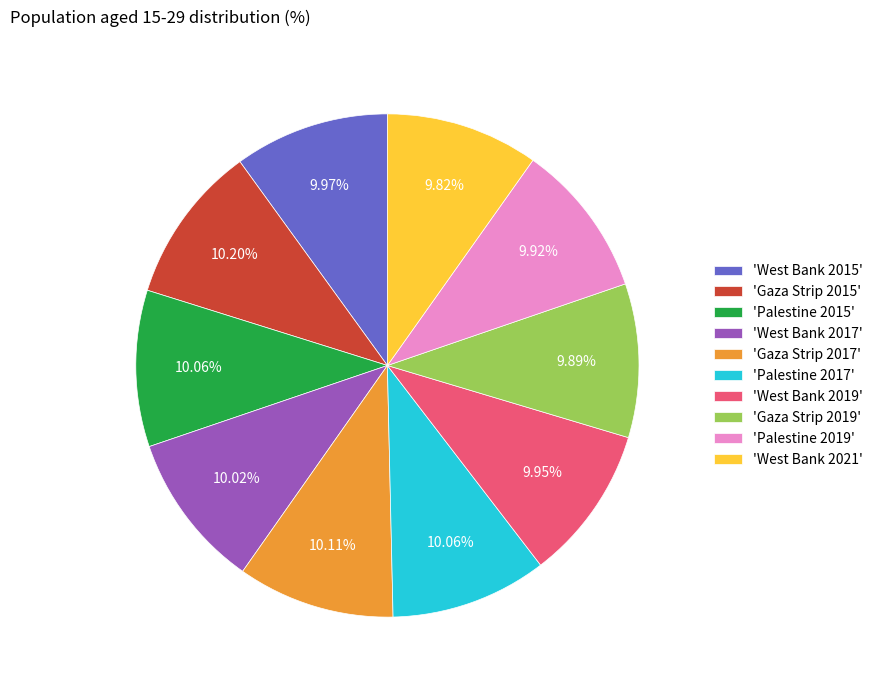

What is the ratio of the value at 'Gaza Strip 2019' to the value at 'Palestine 2019'?

1.0